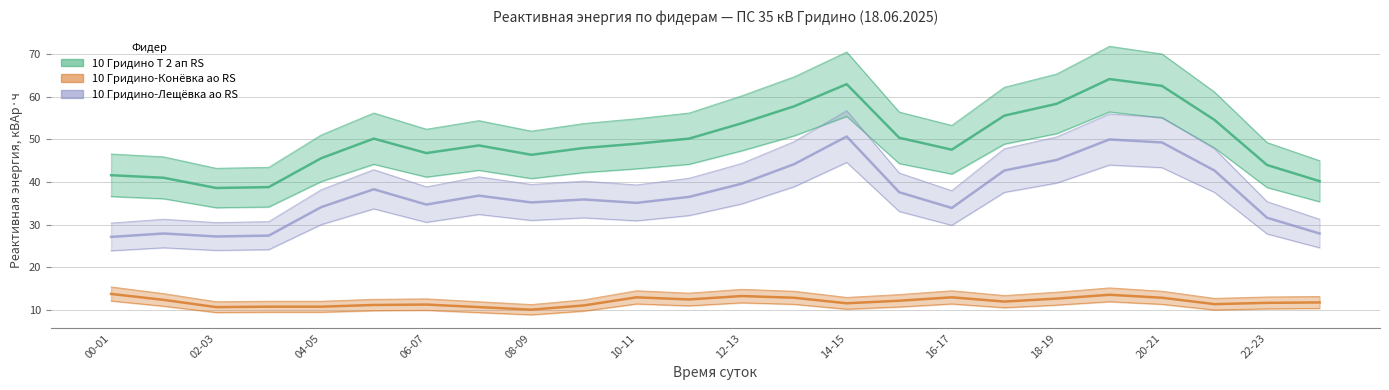

What is the difference between the 10 Гридино-Конёвка ао RS values at 04-05 and 19-20?

2.8